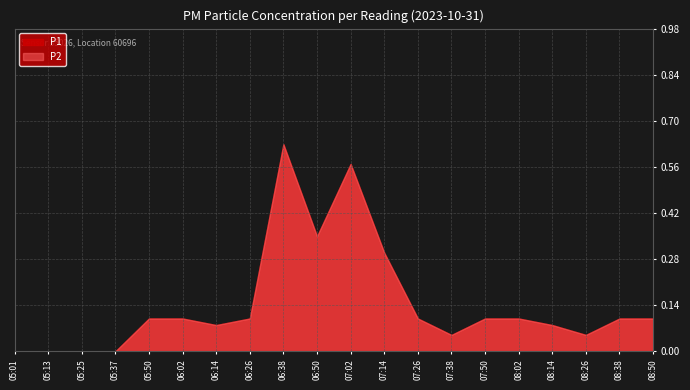

How many lines are shown in the chart?

2